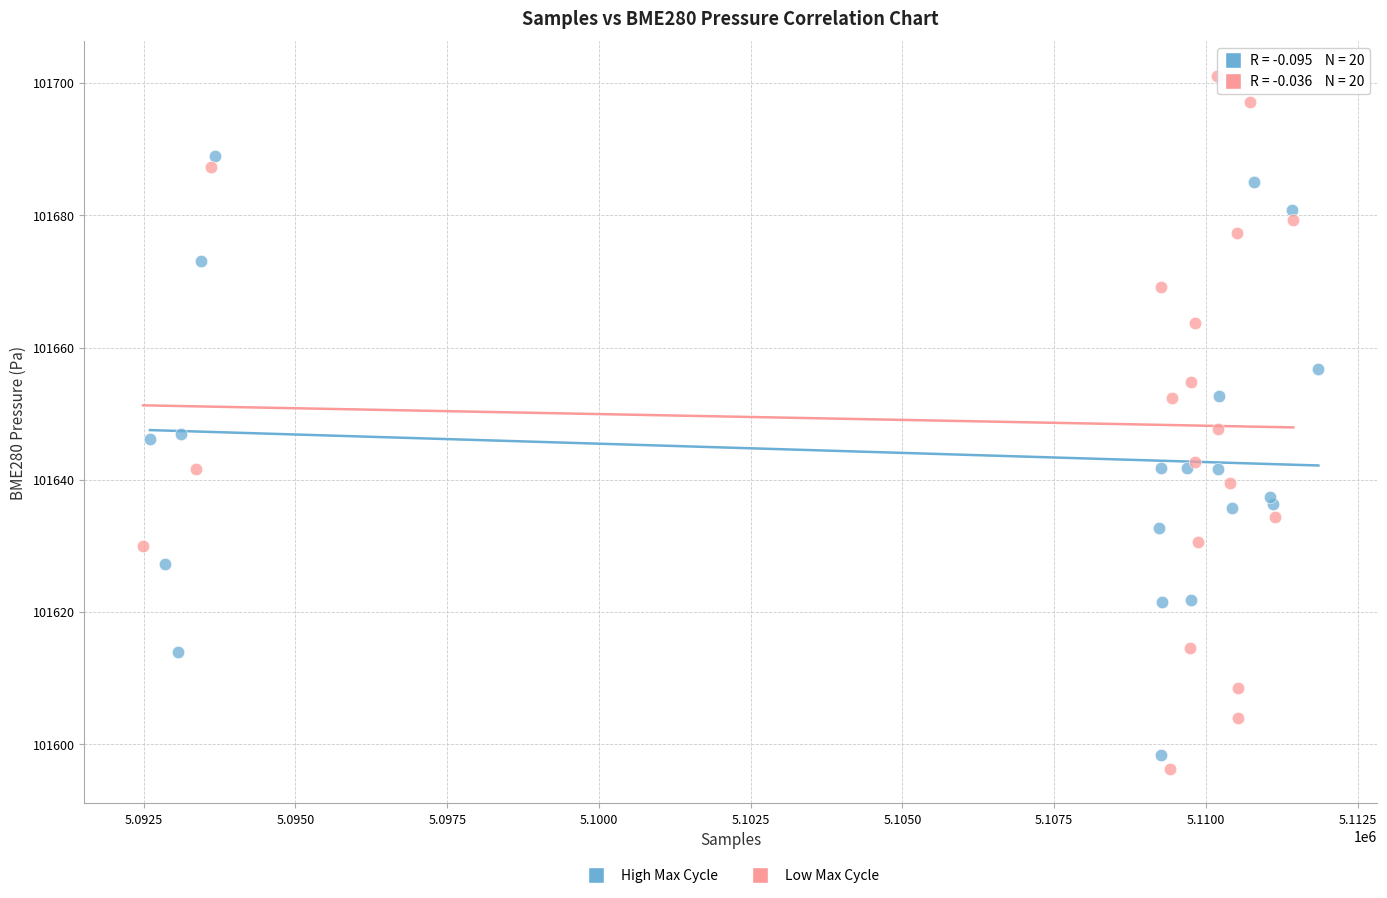

Which series has the widest spread of Y values?

Low Max Cycle